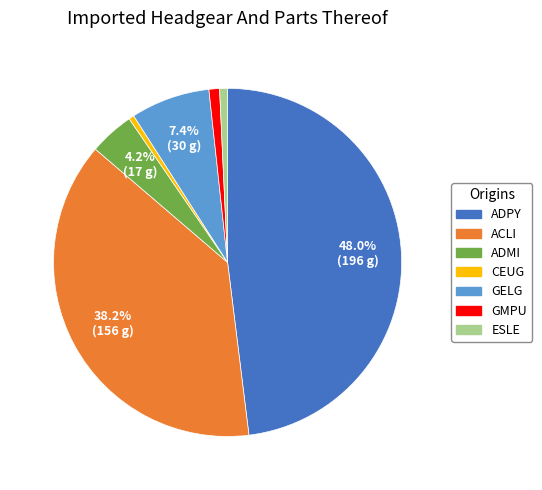

To the nearest percent, what percentage of the pie is ACLI?

38%